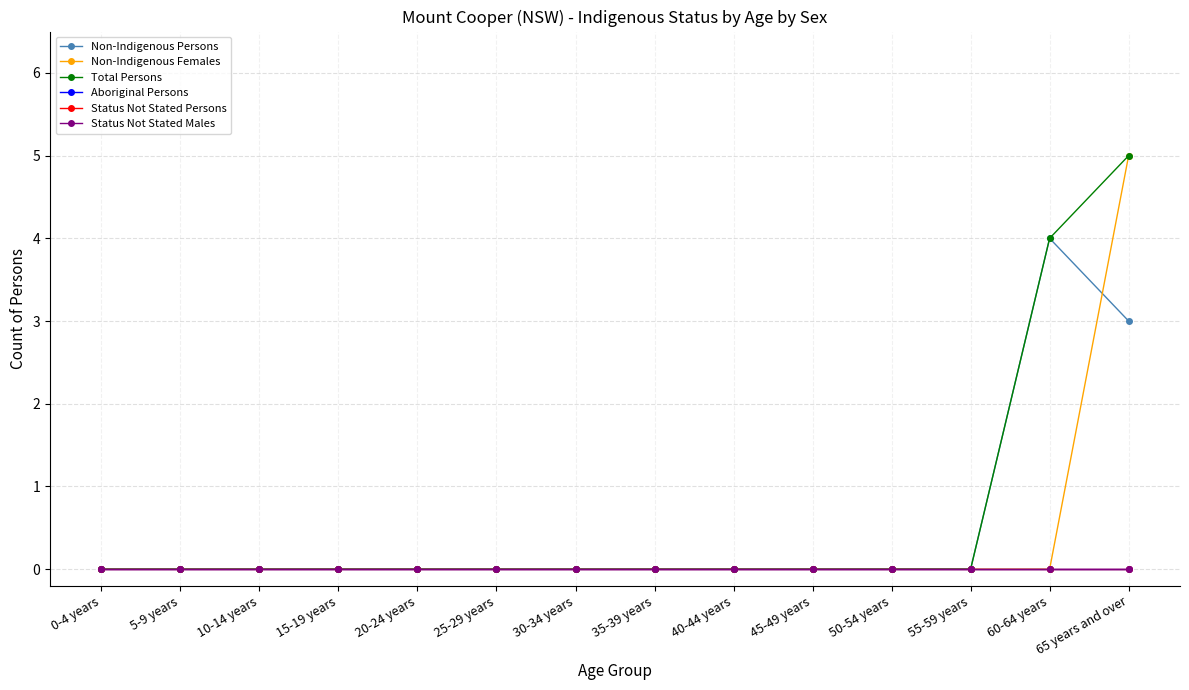

True or false: Status Not Stated Persons has more than 2 points higher than both neighbors.

False